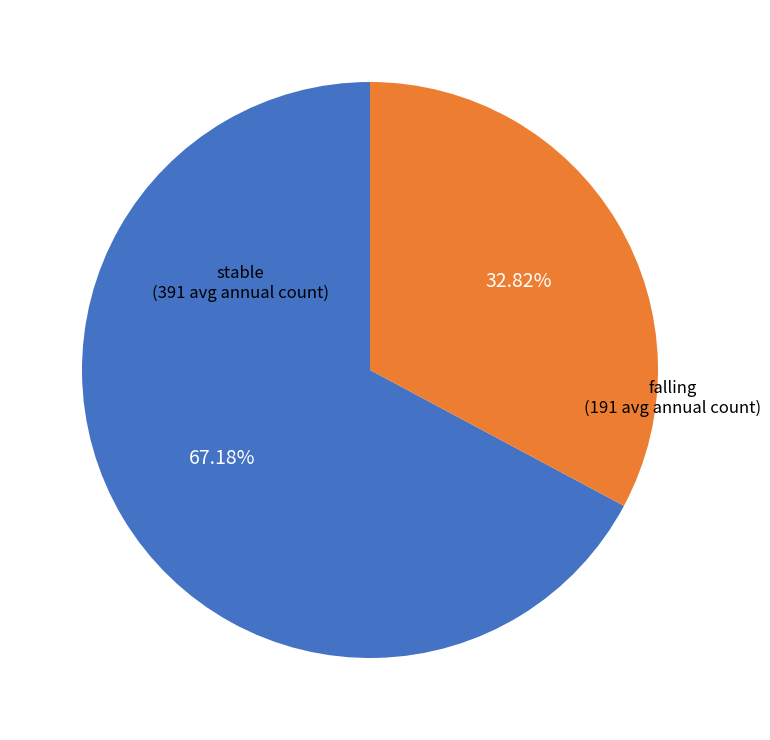

Is there a majority slice in this chart?

Yes